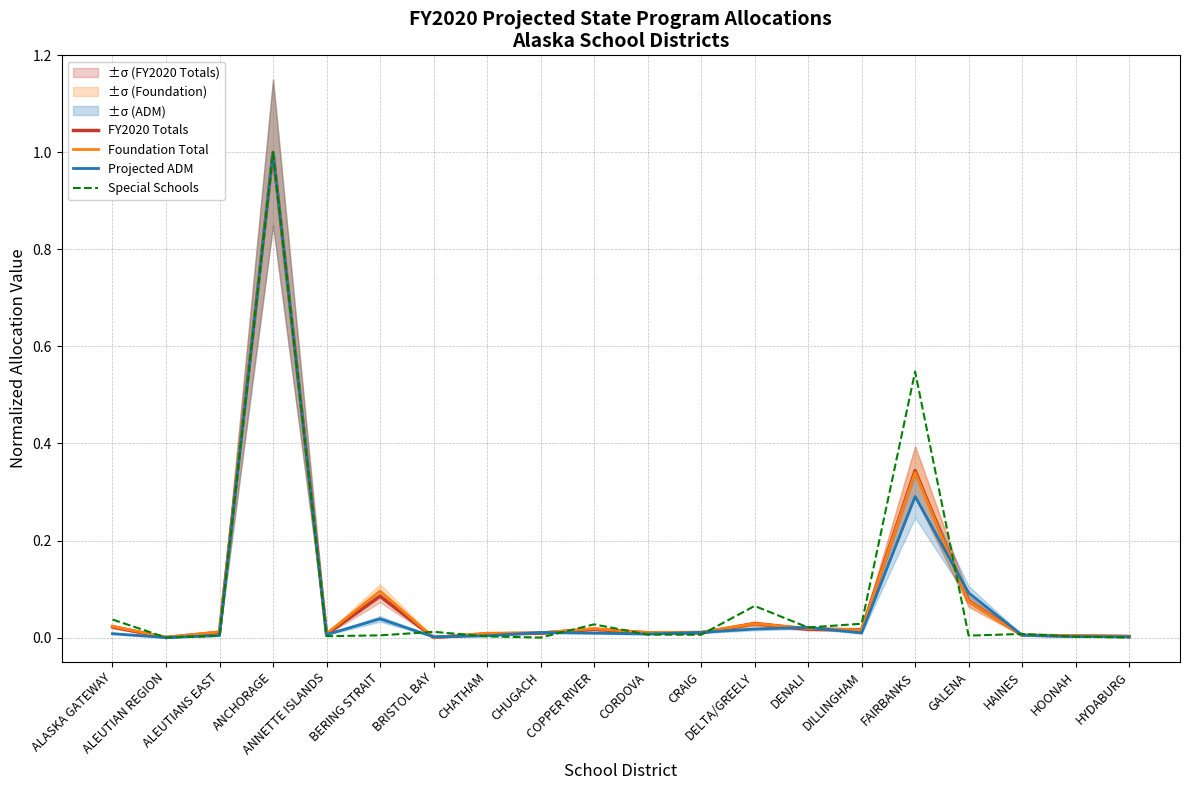

How many series are shown in this chart?

4